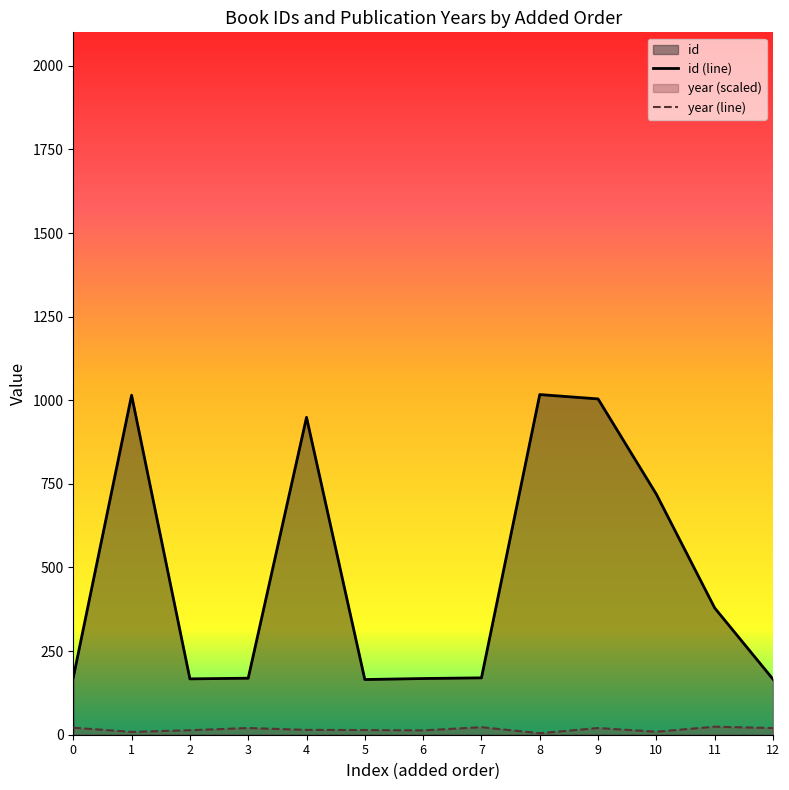

What is the maximum value shown in the chart?

1017.0